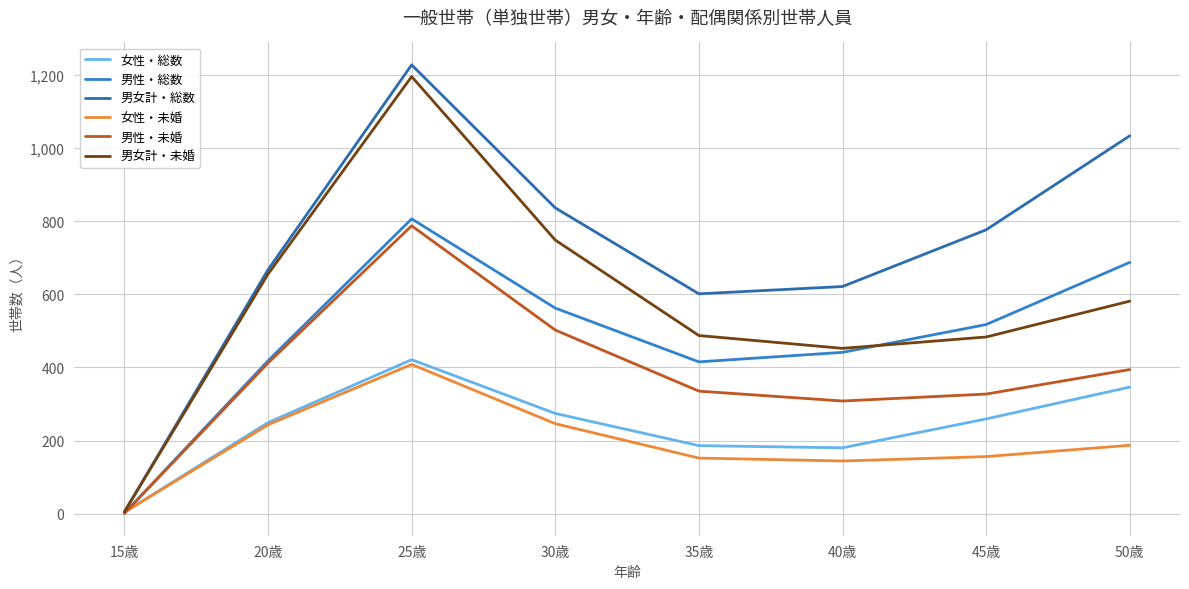

What is the label of the 1st point from the left?

15歳